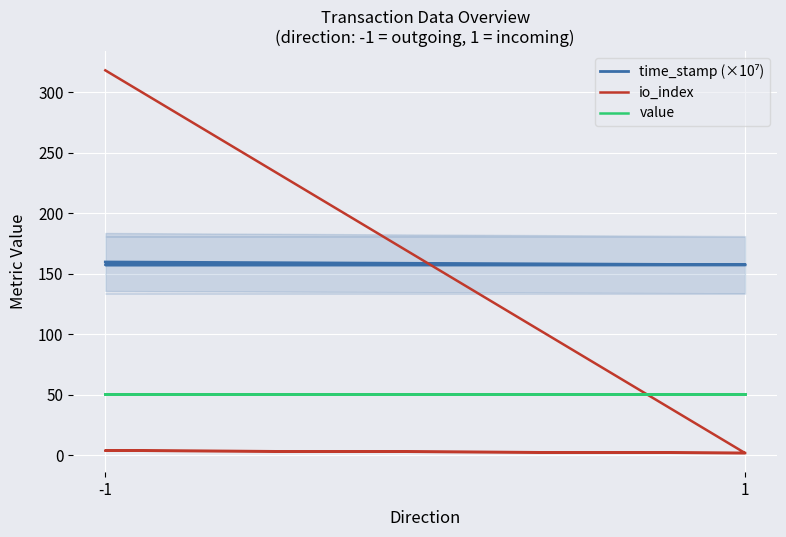

How many distinct data groups are displayed?

3